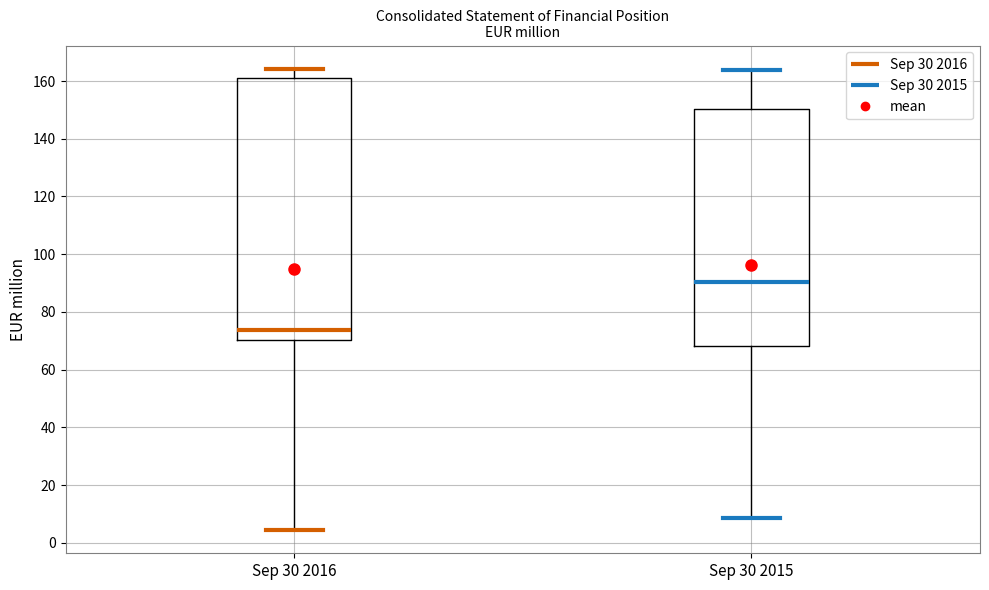

Where is the lower edge of the box for Sep 30 2015 on the y-axis? The values are not printed on the chart, so give them approximately, as read against the axis.

68